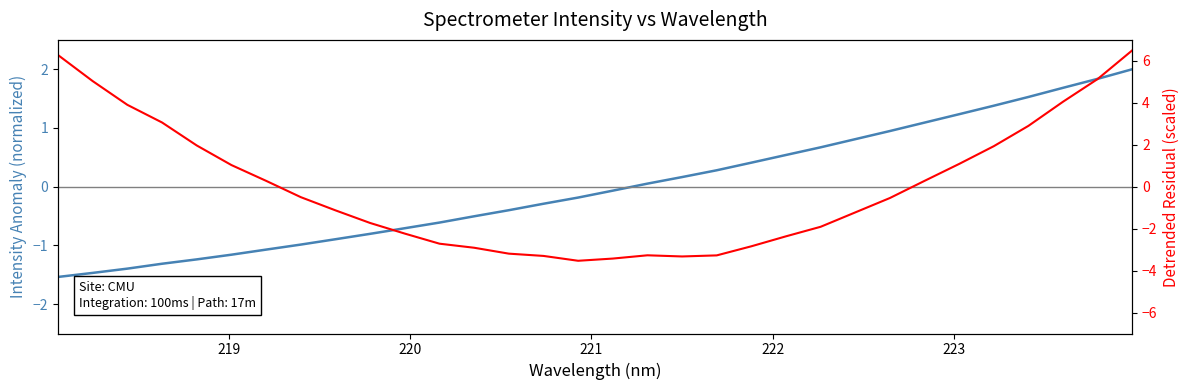

Reading left to right, extract all data points from this chart.

Intensity (normalized): -1.5	-1.5	-1.4	-1.3	-1.2	-1.2	-1.1	-1.0	-0.9	-0.8	-0.7	-0.6	-0.5	-0.4	-0.3	-0.2	-0.1	0.1	0.2	0.3	0.4	0.5	0.7	0.8	0.9	1.1	1.2	1.4	1.5	1.7	1.8	2.0
Detrended Residual: 6.3	5.0	3.9	3.1	2.0	1.0	0.3	-0.5	-1.1	-1.7	-2.2	-2.7	-2.9	-3.2	-3.3	-3.5	-3.4	-3.3	-3.3	-3.3	-2.8	-2.4	-1.9	-1.2	-0.5	0.3	1.1	1.9	2.9	4.1	5.1	6.5